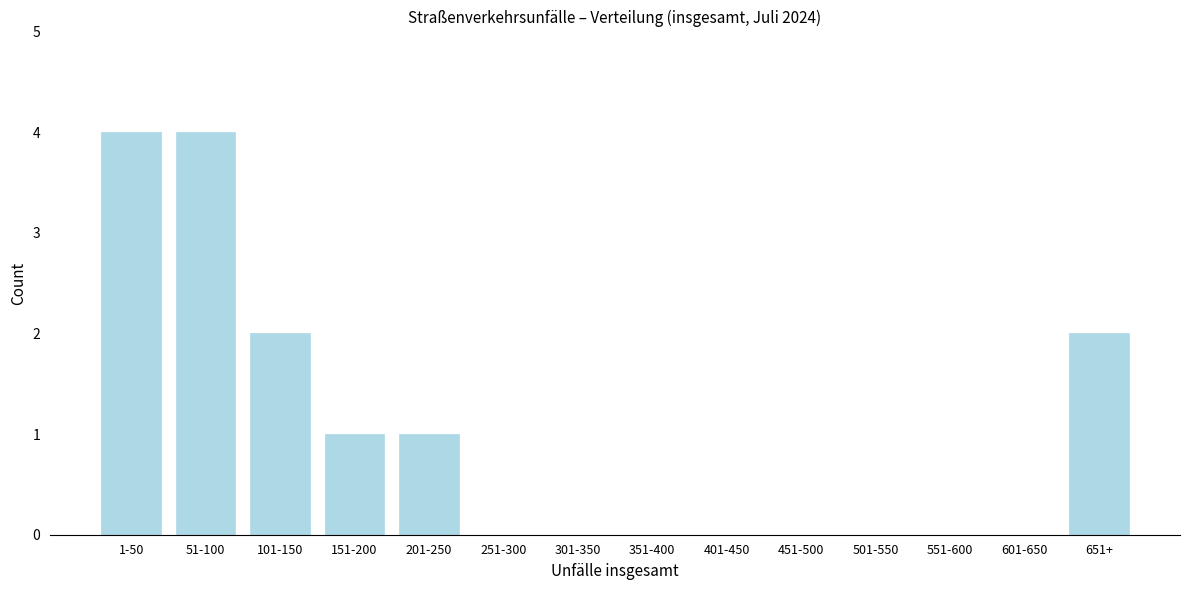

Reading right to left, list all the values displayed in this chart.

651+=2	601-650=0	551-600=0	501-550=0	451-500=0	401-450=0	351-400=0	301-350=0	251-300=0	201-250=1	151-200=1	101-150=2	51-100=4	1-50=4